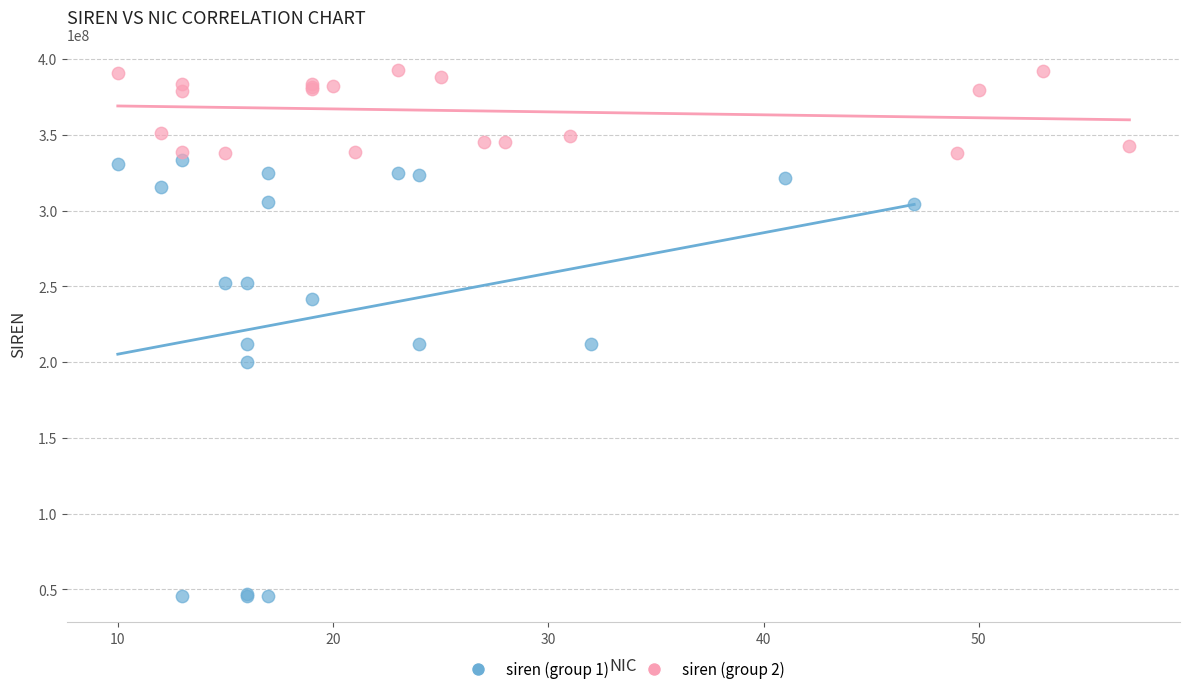

Which series contains the lowest Y value?

siren (group 1)